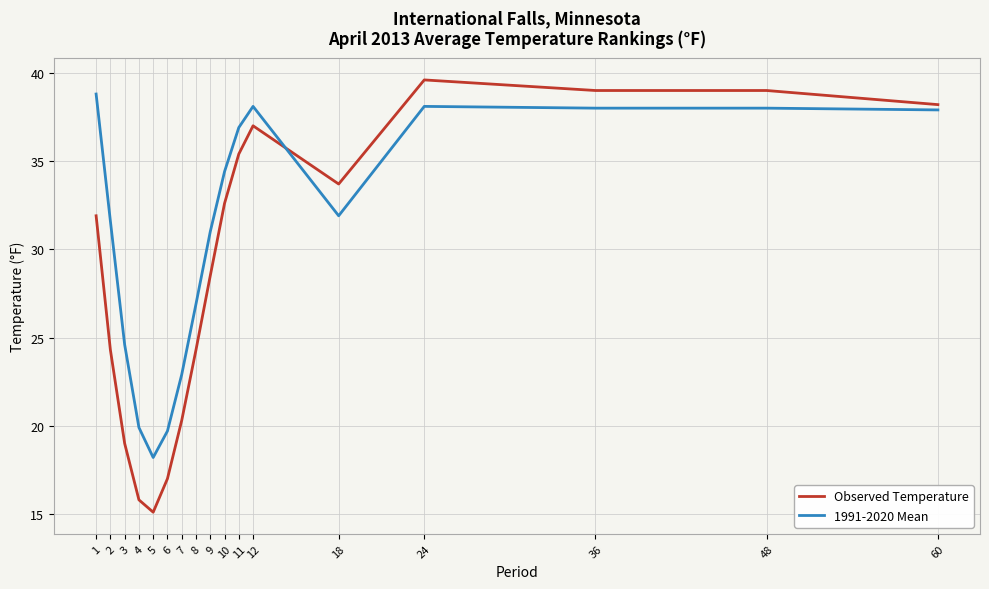

The value of Observed Temperature at 2 is 24.3. True or false?

True